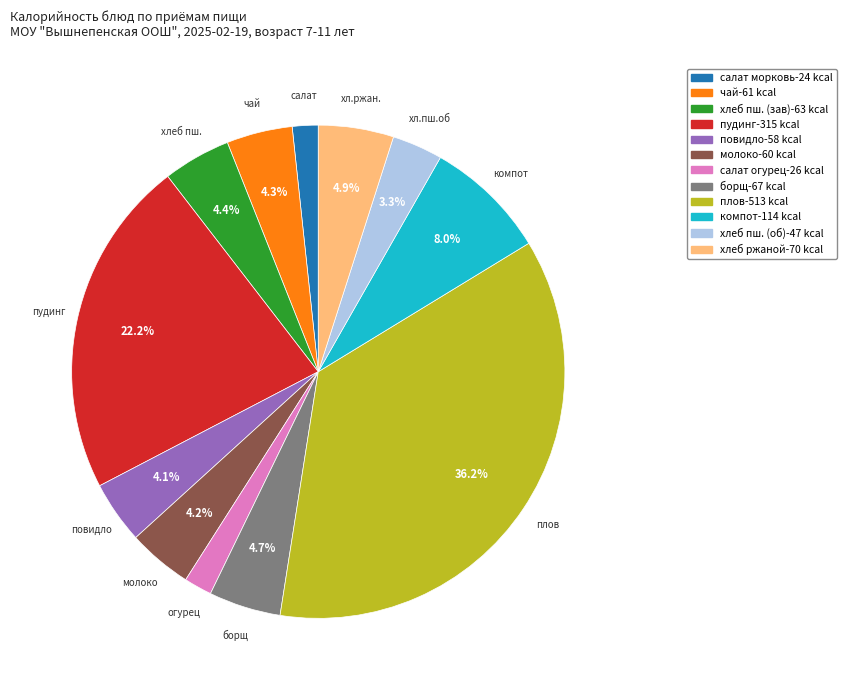

Is there a majority slice in this chart?

No